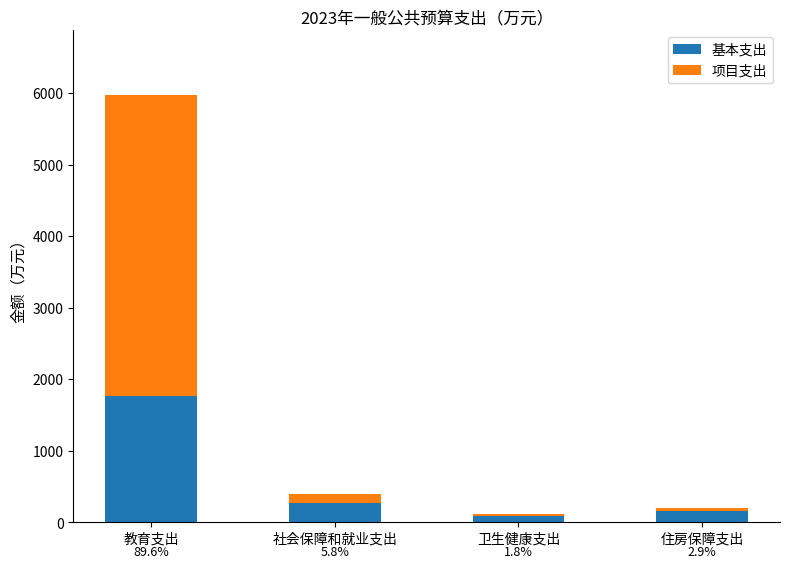

What is the value of the 基本支出 bar at the 3rd from the left?

88.2